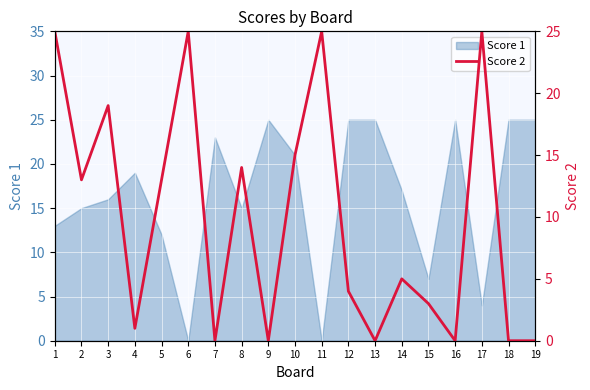

The Score 1 series shows 7 at 15. True or false?

True